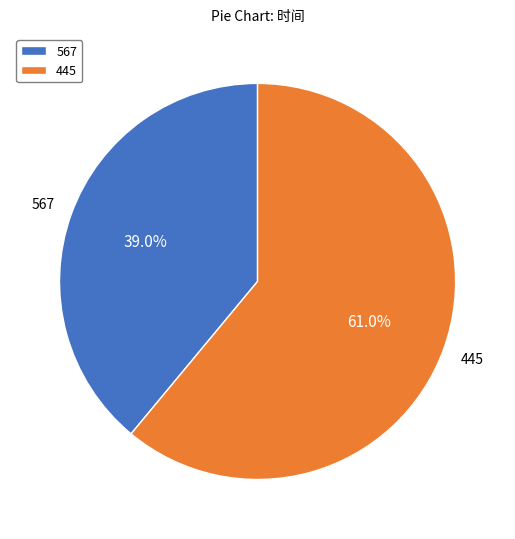

Count the number of slices in the pie.

2